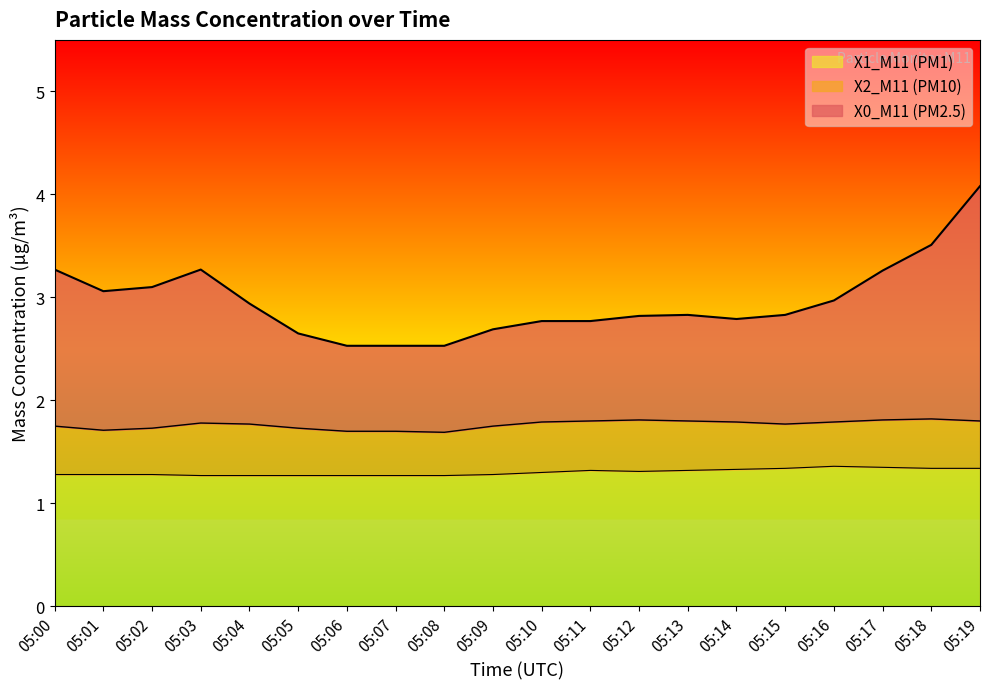

Does the chart display data point markers on the line(s)?

No